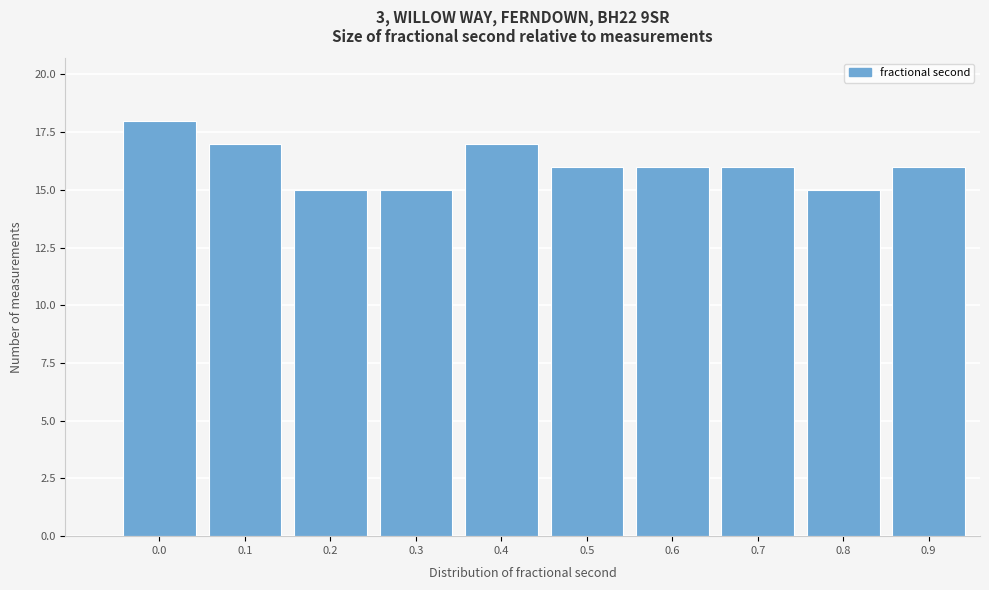

Reading left to right, what are all the values shown in this chart?

0.0=18	0.1=17	0.2=15	0.3=15	0.4=17	0.5=16	0.6=16	0.7=16	0.8=15	0.9=16